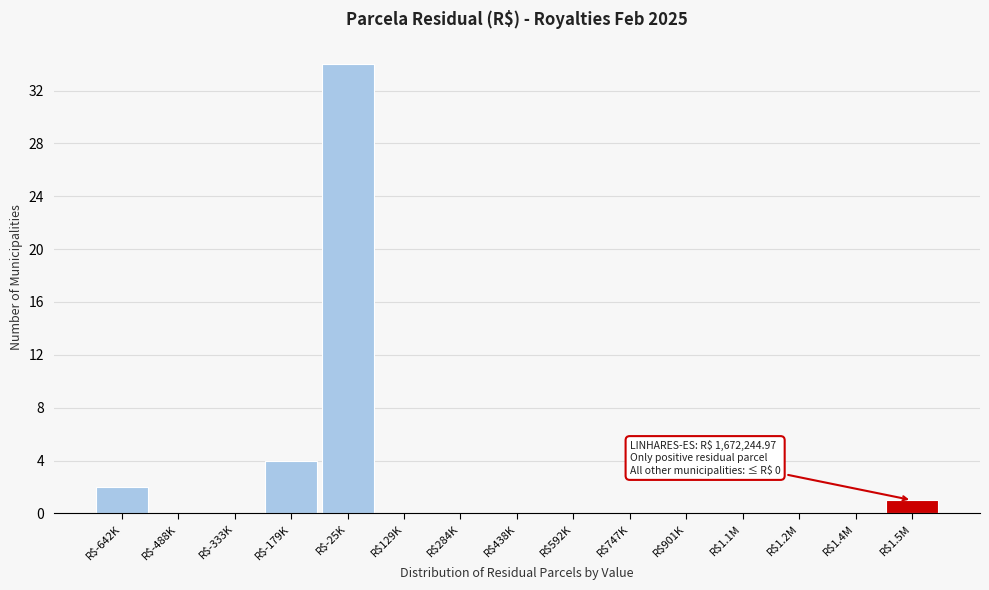

What is the greatest value displayed?

34